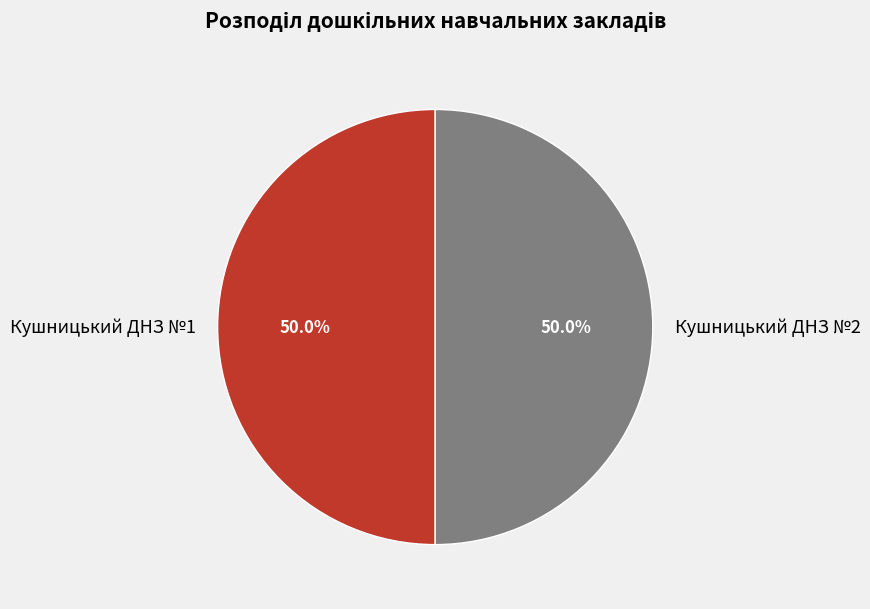

To the nearest percent, what is the combined percentage of Кушницький ДНЗ №2 and Кушницький ДНЗ №1?

100%